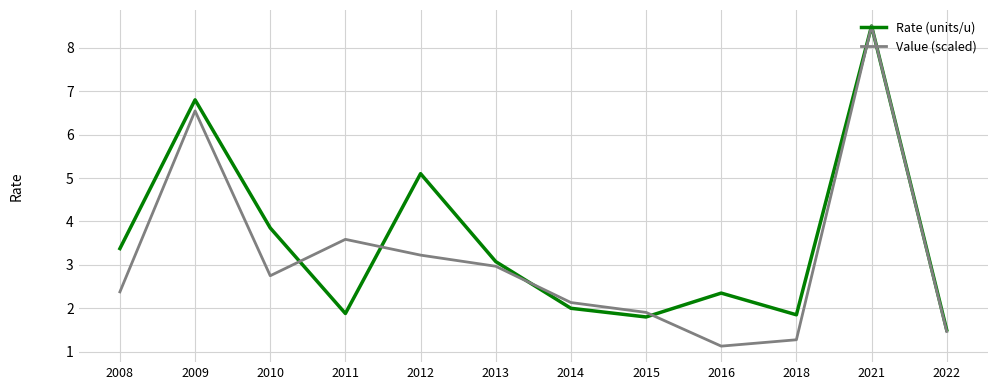

What is the highest value of the Value (scaled) series?

8.5